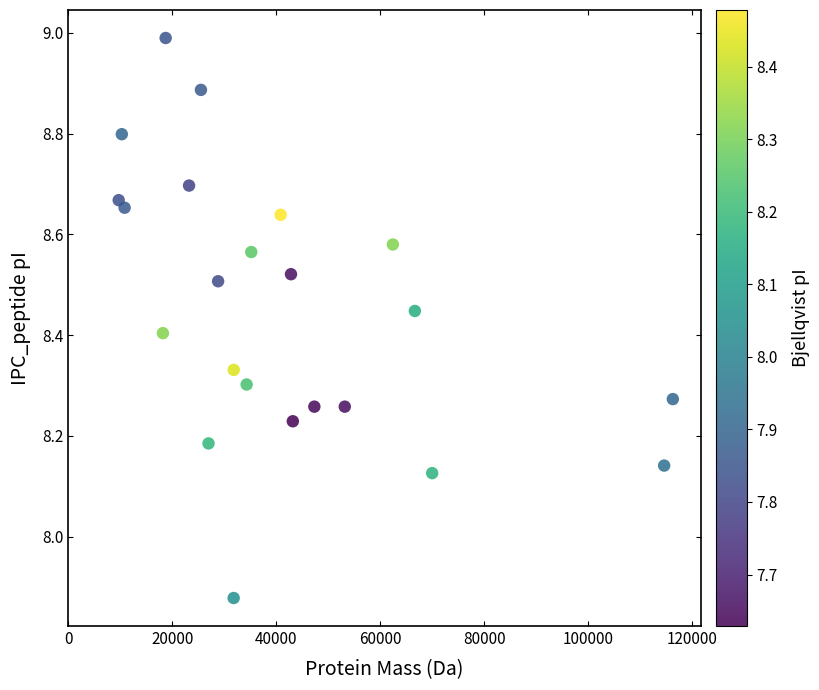

What is the range of X values (max minus min)?

106665.8